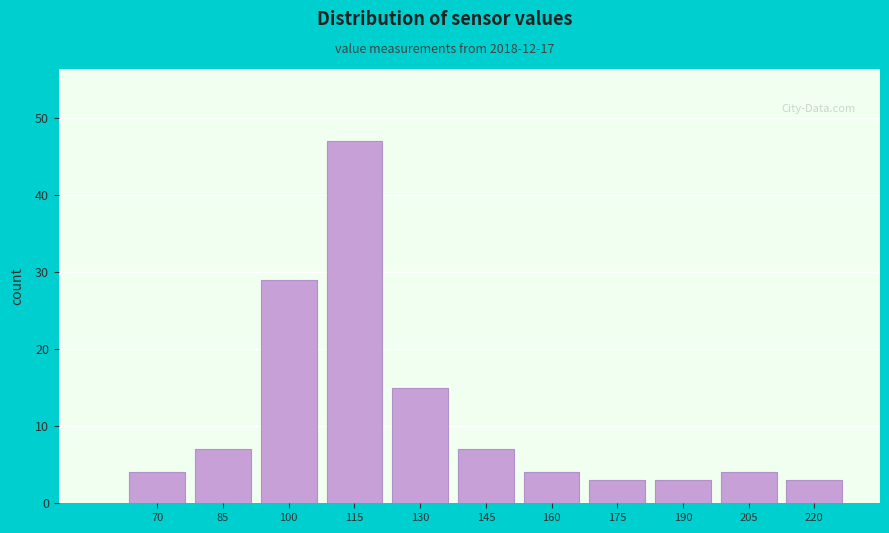

Reading right to left, what are all the values shown in this chart?

3	4	3	3	4	7	15	47	29	7	4